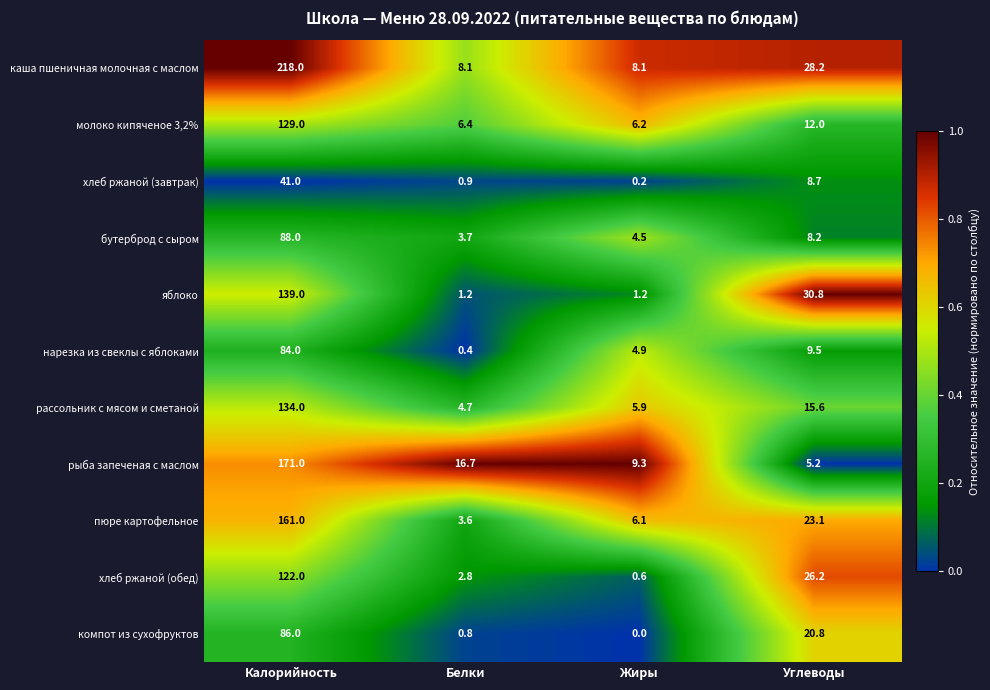

How many values in the хлеб ржаной (завтрак) series exceed 8?

2